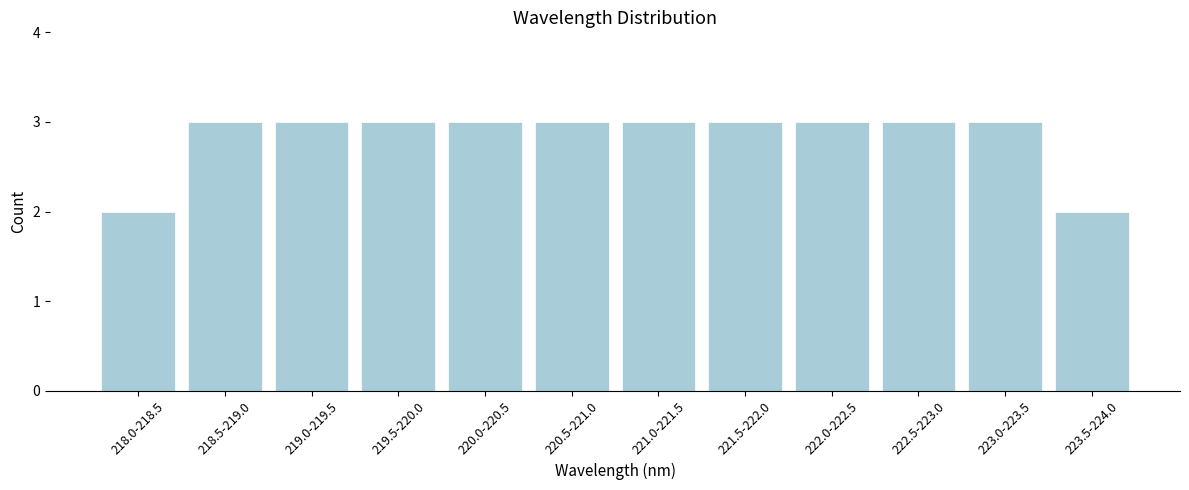

Reading left to right, list all the values displayed in this chart.

2	3	3	3	3	3	3	3	3	3	3	2